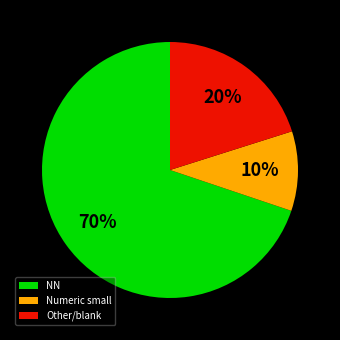

Which slice is the smallest?

Numeric small